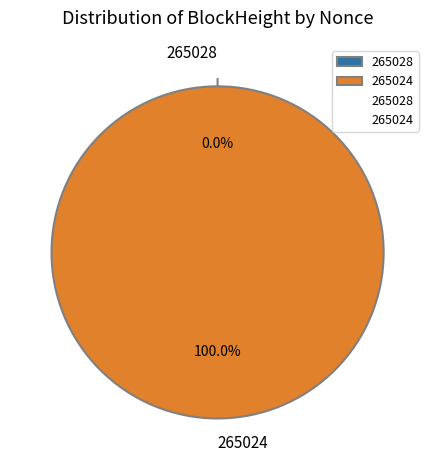

True or false: 265028 accounts for 1% of the total.

False